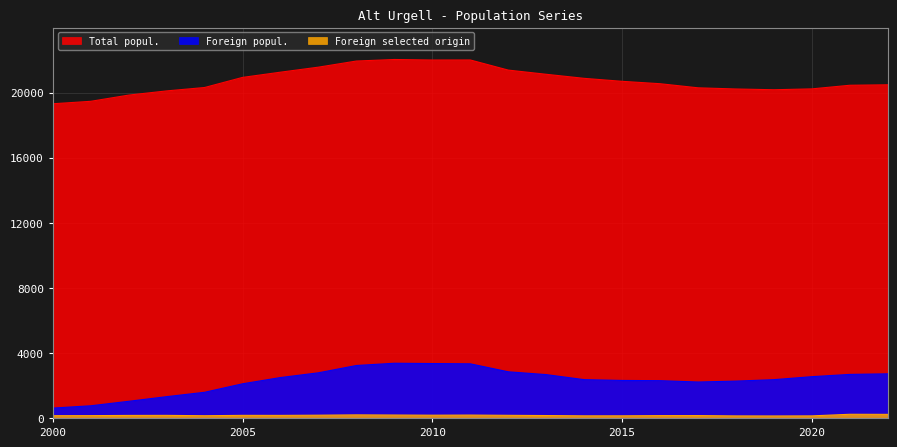

Reading left to right, transcribe all the data shown in this chart.

Total popul.: 2000=19315	2001=19466	2002=19848	2003=20106	2004=20315	2005=20936	2006=21257	2007=21566	2008=21942	2009=22037	2010=22005	2011=22008	2012=21386	2013=21128	2014=20878	2015=20695	2016=20548	2017=20296	2018=20224	2019=20177	2020=20231	2021=20453	2022=20482
Foreign popul.: 2000=608	2001=749	2002=1025	2003=1310	2004=1579	2005=2101	2006=2485	2007=2777	2008=3226	2009=3364	2010=3346	2011=3329	2012=2839	2013=2666	2014=2356	2015=2307	2016=2293	2017=2211	2018=2266	2019=2355	2020=2539	2021=2678	2022=2714
Foreign selected origin: 2000=140	2001=144	2002=157	2003=160	2004=138	2005=161	2006=159	2007=171	2008=191	2009=181	2010=171	2011=178	2012=163	2013=149	2014=132	2015=133	2016=145	2017=147	2018=128	2019=124	2020=129	2021=227	2022=222